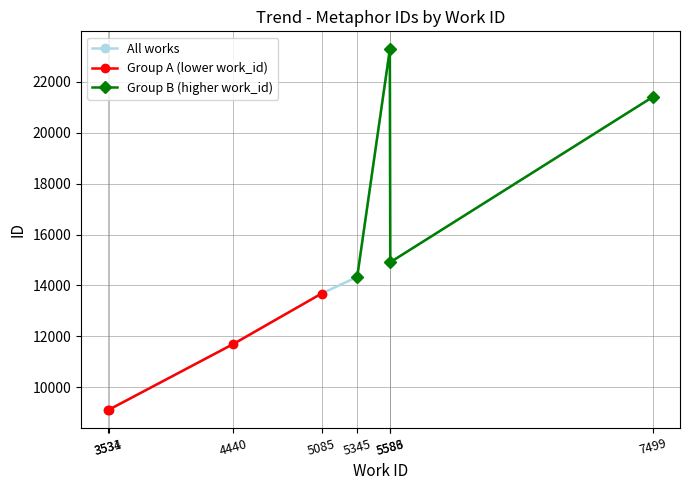

Is it true that the value at 5345 is 14334?

True